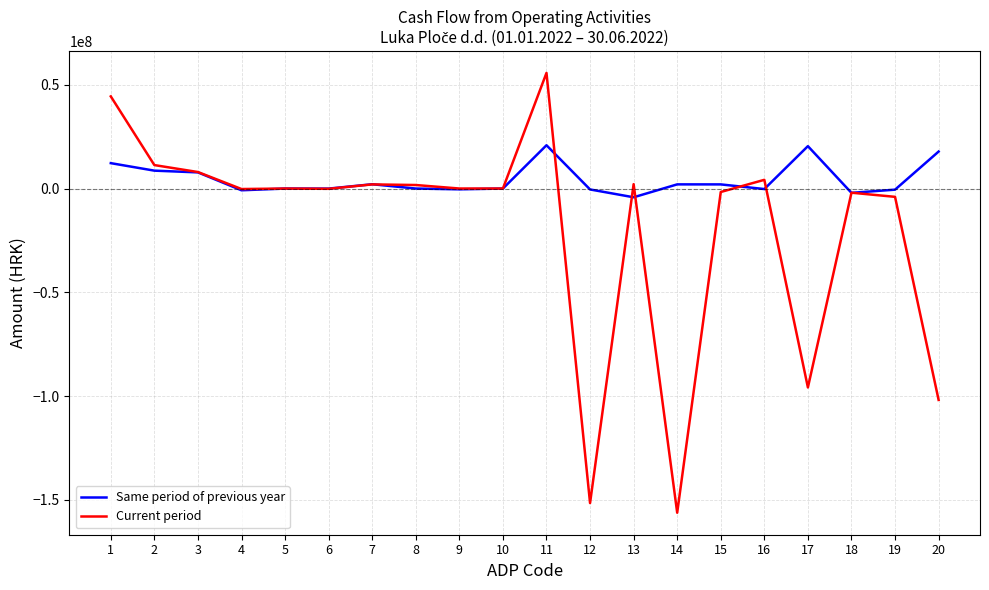

What is the difference between the Same period of previous year values at 7 and 11?

18788270